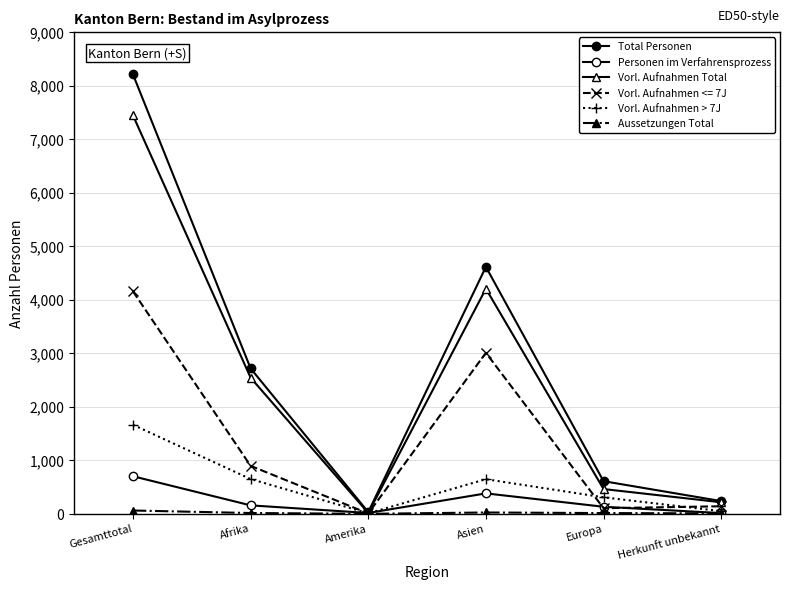

How many series are shown in this chart?

6